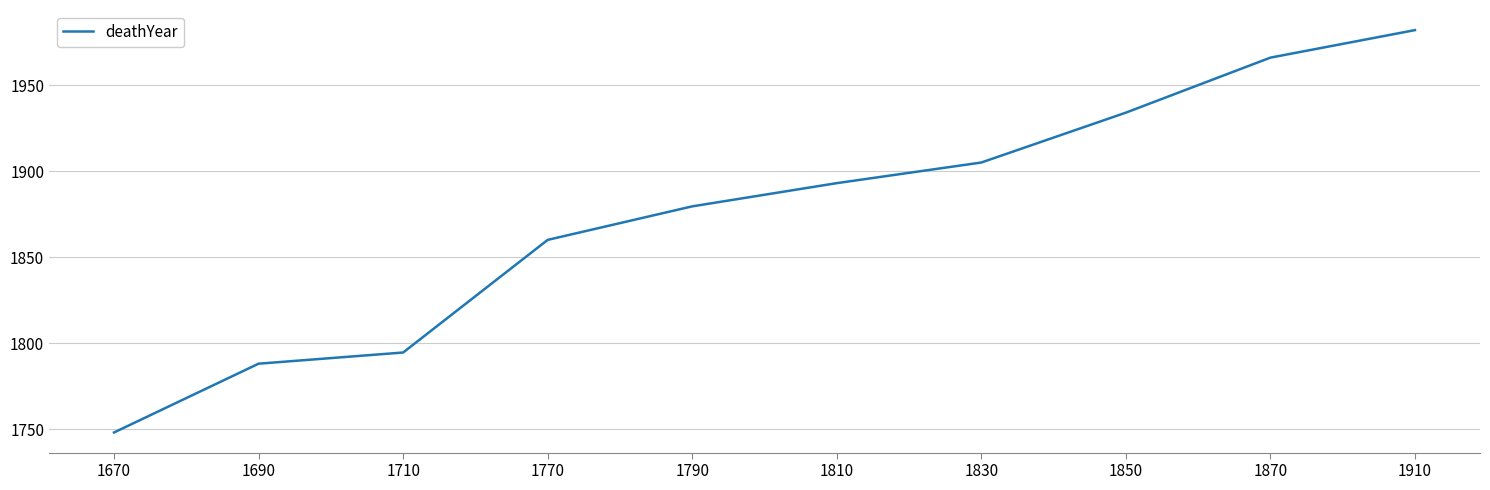

Count the number of categories in the chart.

10